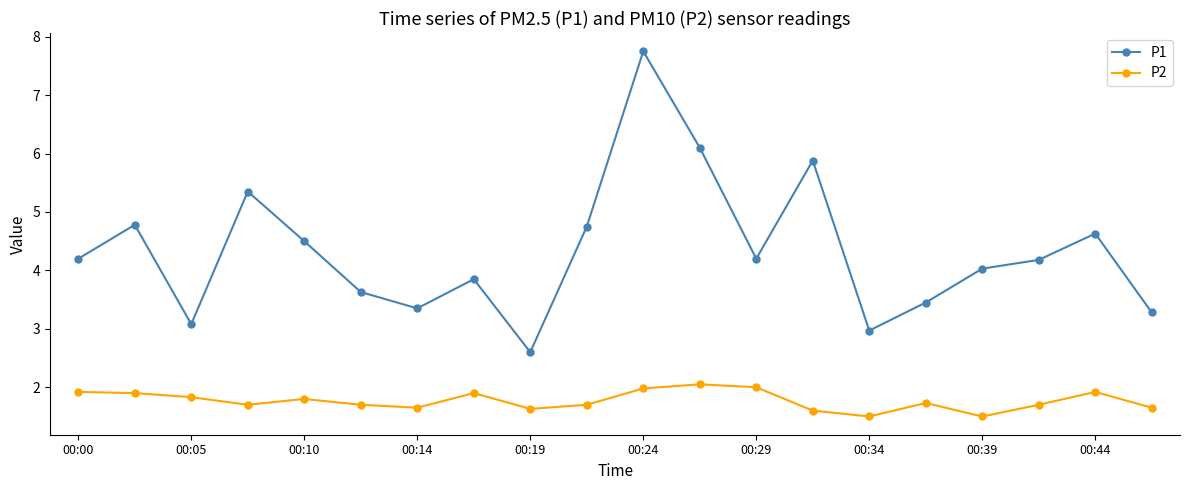

True or false: P1 and P2 cross at least once.

False